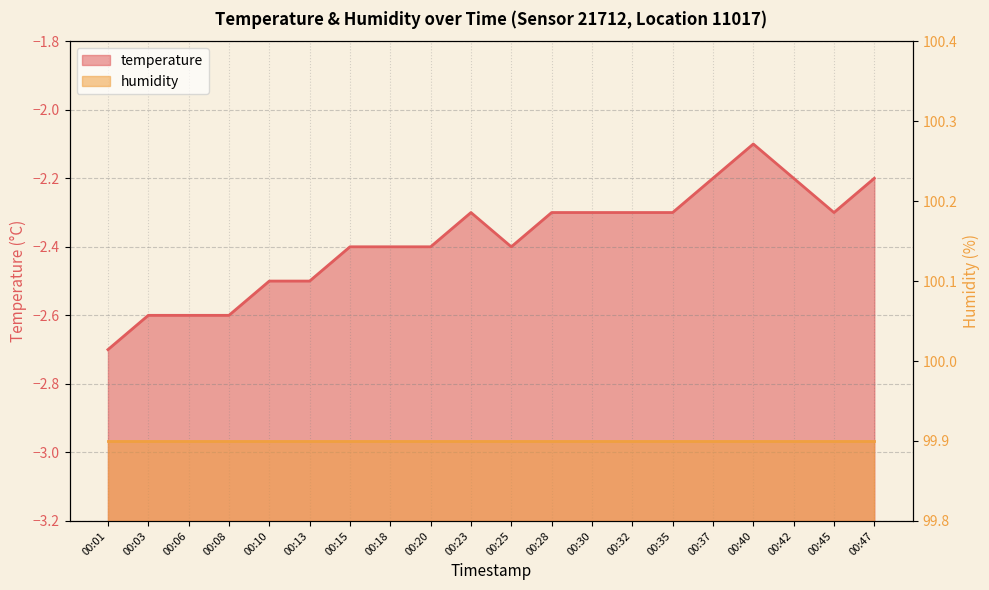

Reading left to right, transcribe all the data shown in this chart.

-2.7	-2.6	-2.6	-2.6	-2.5	-2.5	-2.4	-2.4	-2.4	-2.3	-2.4	-2.3	-2.3	-2.3	-2.3	-2.2	-2.1	-2.2	-2.3	-2.2